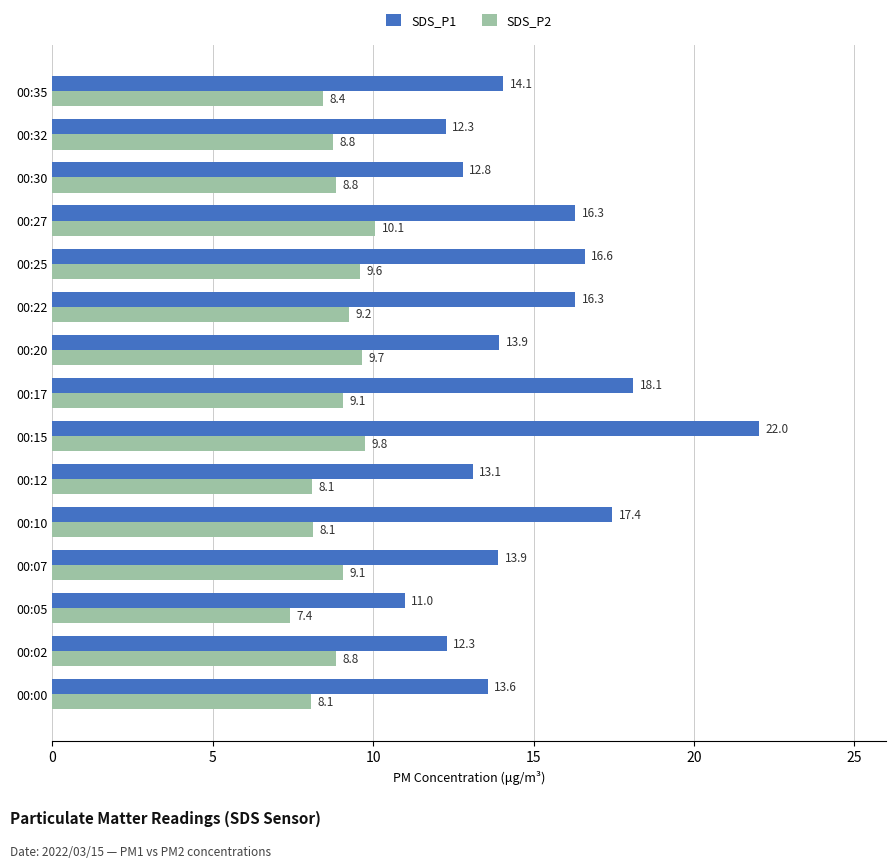

What is the difference between the maximum and second lowest values in the SDS_P2 series?

2.0